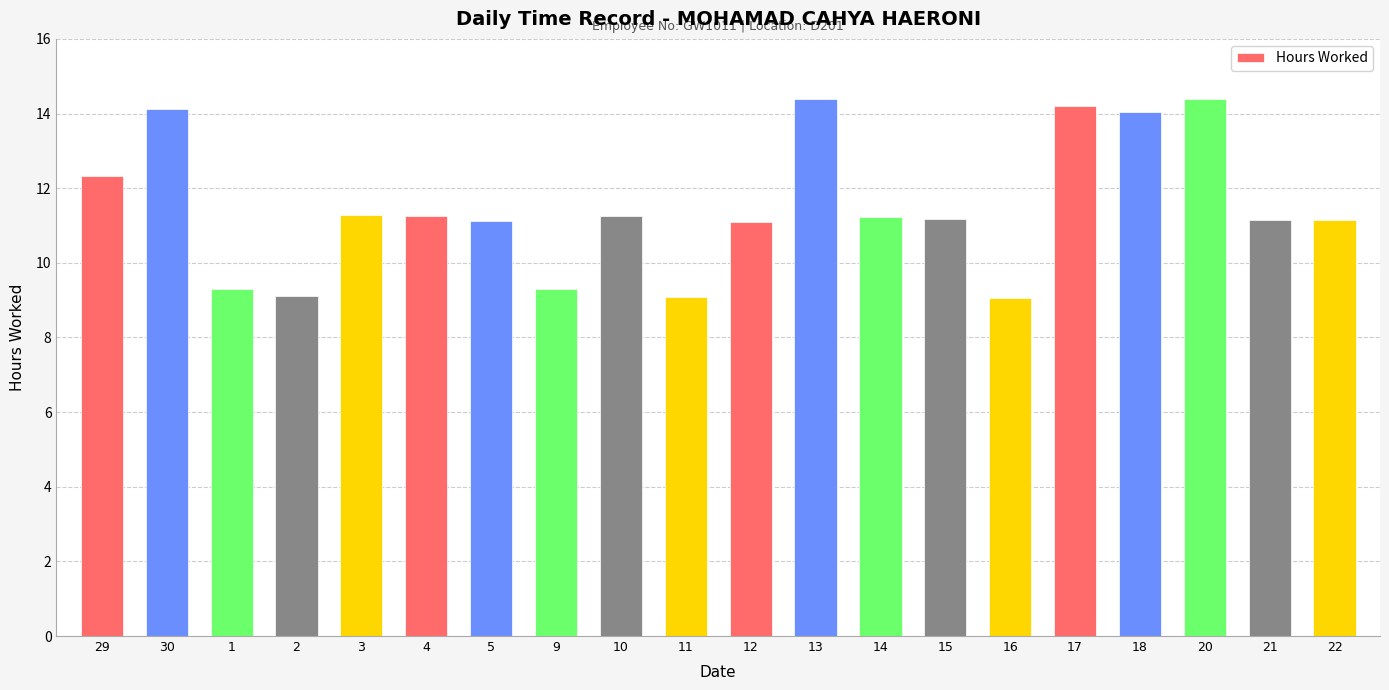

What is the minimum value shown in the chart?

9.1